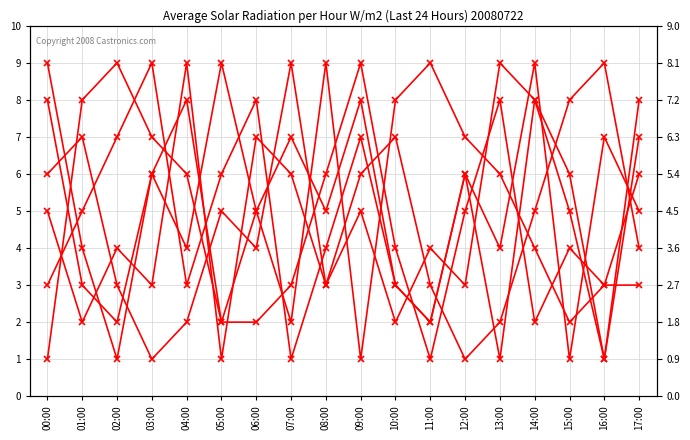

How many lines are shown in the chart?

6